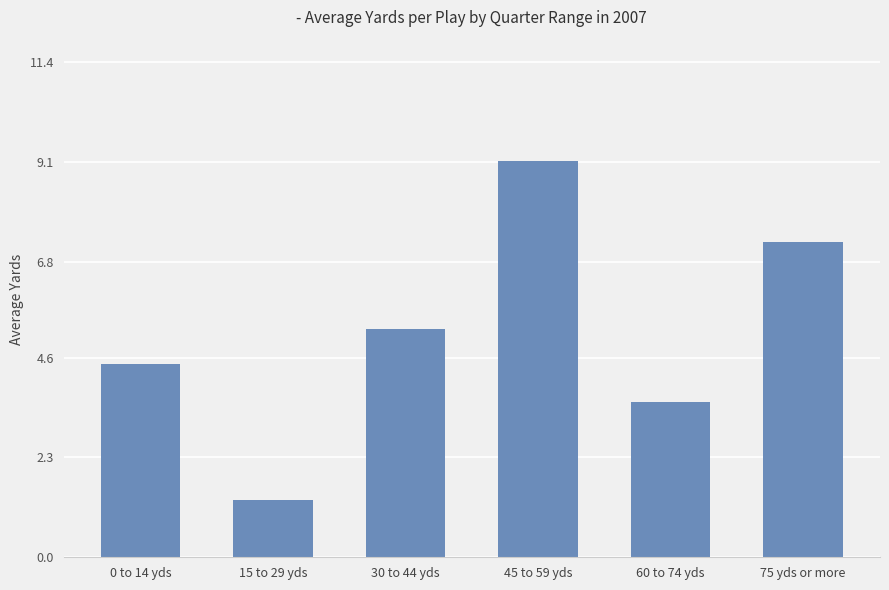

At which label is the value closest to 5?

30 to 44 yds